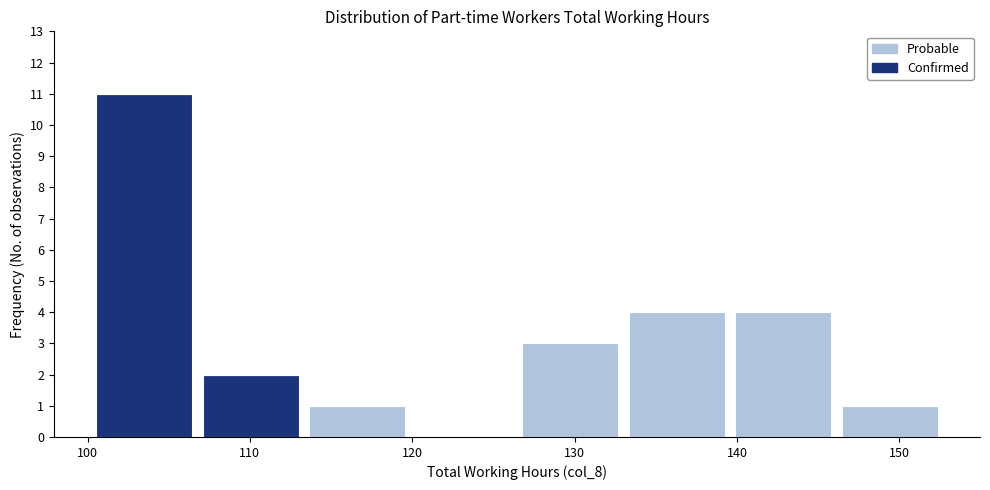

Reading left to right, list every stacked bar in this chart as the range it spans on the x-axis followed by its total height. Neither the bar edges nor the heights are printed on the chart, so give them approximately, as read against the axes.

100 to 107: 11
107 to 113: 2
113 to 120: 1
120 to 126: 0
126 to 133: 3
133 to 140: 4
140 to 146: 4
146 to 153: 1